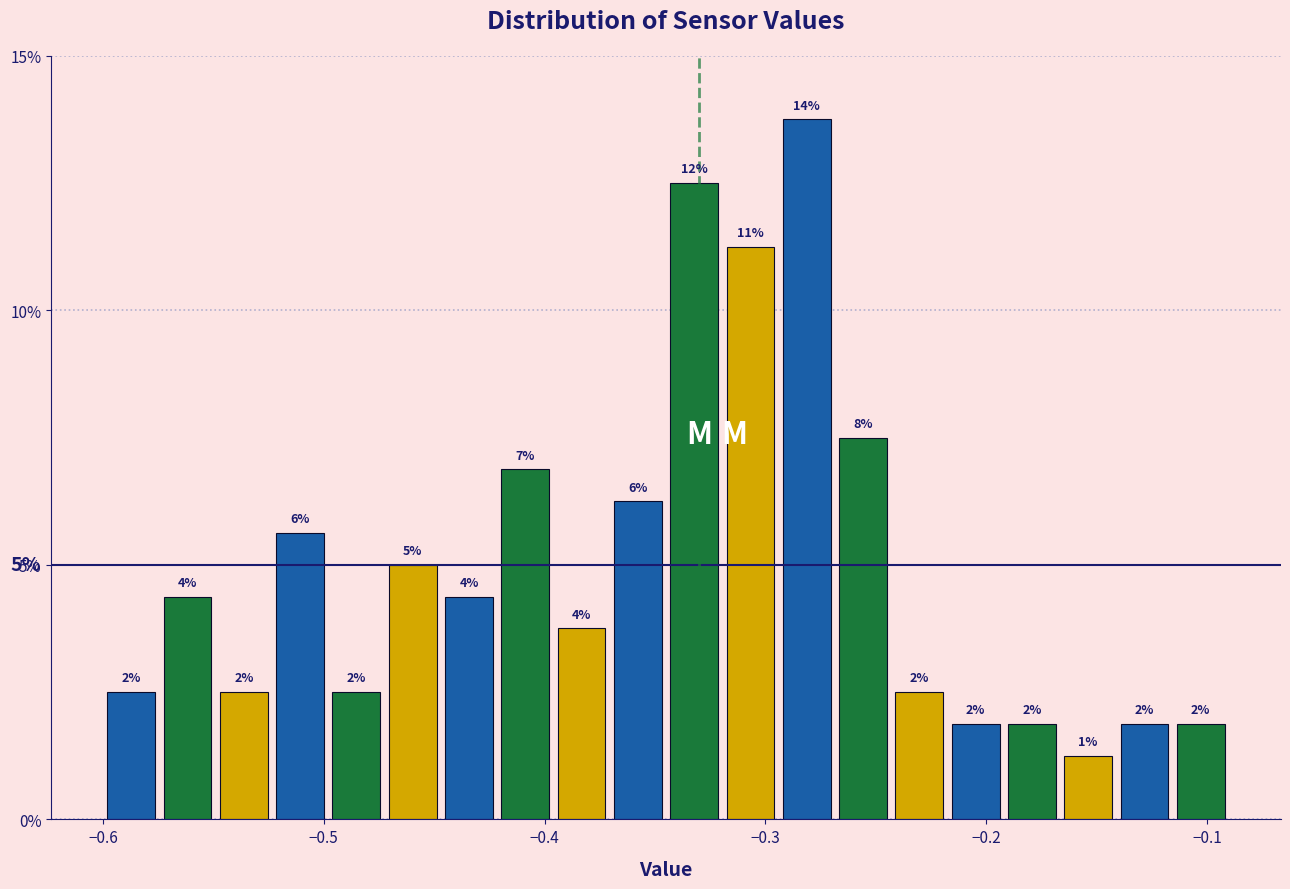

Around what value on the x-axis is the tallest bar? Give the approximate position of its centre, as read against the axis.

-0.28